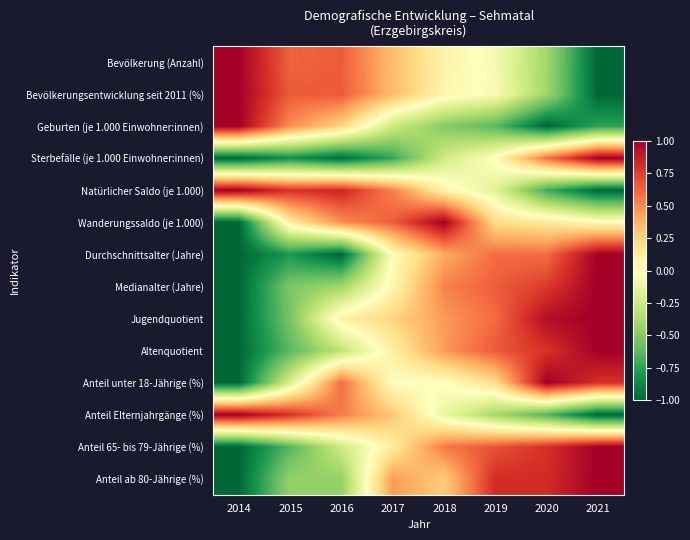

Reading left to right, list all the values displayed in this chart.

Bevölkerung (Anzahl): 2014=1.0	2015=0.6	2016=0.6	2017=0.3	2018=0.1	2019=-0.1	2020=-0.4	2021=-1.0
Bevölkerungsentwicklung seit 2011 (%): 2014=1.0	2015=0.7	2016=0.7	2017=0.3	2018=0.1	2019=-0.0	2020=-0.4	2021=-1.0
Geburten (je 1.000 Einwohner:innen): 2014=1.0	2015=0.5	2016=0.3	2017=-0.3	2018=-0.5	2019=-0.6	2020=-1.0	2021=-0.8
Sterbefälle (je 1.000 Einwohner:innen): 2014=-1.0	2015=-0.8	2016=-1.0	2017=-0.7	2018=-0.2	2019=0.0	2020=0.6	2021=1.0
Natürlicher Saldo (je 1.000): 2014=1.0	2015=0.8	2016=0.8	2017=0.5	2018=0.1	2019=-0.1	2020=-0.7	2021=-1.0
Wanderungssaldo (je 1.000): 2014=-1.0	2015=0.1	2016=0.5	2017=0.6	2018=1.0	2019=0.2	2020=0.1	2021=0.0
Durchschnittsalter (Jahre): 2014=-1.0	2015=-0.8	2016=-1.0	2017=0.0	2018=0.4	2019=0.6	2020=0.6	2021=1.0
Medianalter (Jahre): 2014=-1.0	2015=-0.5	2016=-0.4	2017=0.1	2018=0.5	2019=0.6	2020=0.8	2021=1.0
Jugendquotient: 2014=-1.0	2015=-0.5	2016=0.1	2017=0.2	2018=0.5	2019=0.6	2020=0.9	2021=1.0
Altenquotient: 2014=-1.0	2015=-0.6	2016=-0.3	2017=0.1	2018=0.5	2019=0.7	2020=0.8	2021=1.0
Anteil unter 18-Jährige (%): 2014=-1.0	2015=-0.2	2016=0.6	2017=-0.0	2018=-0.0	2019=0.2	2020=1.0	2021=0.8
Anteil Elternjahrgänge (%): 2014=1.0	2015=0.8	2016=0.5	2017=0.3	2018=-0.1	2019=-0.4	2020=-0.7	2021=-1.0
Anteil 65- bis 79-Jährige (%): 2014=-1.0	2015=-0.6	2016=-0.2	2017=0.1	2018=0.6	2019=0.7	2020=0.8	2021=1.0
Anteil ab 80-Jährige (%): 2014=-1.0	2015=-0.5	2016=-0.5	2017=0.5	2018=0.3	2019=0.8	2020=0.8	2021=1.0